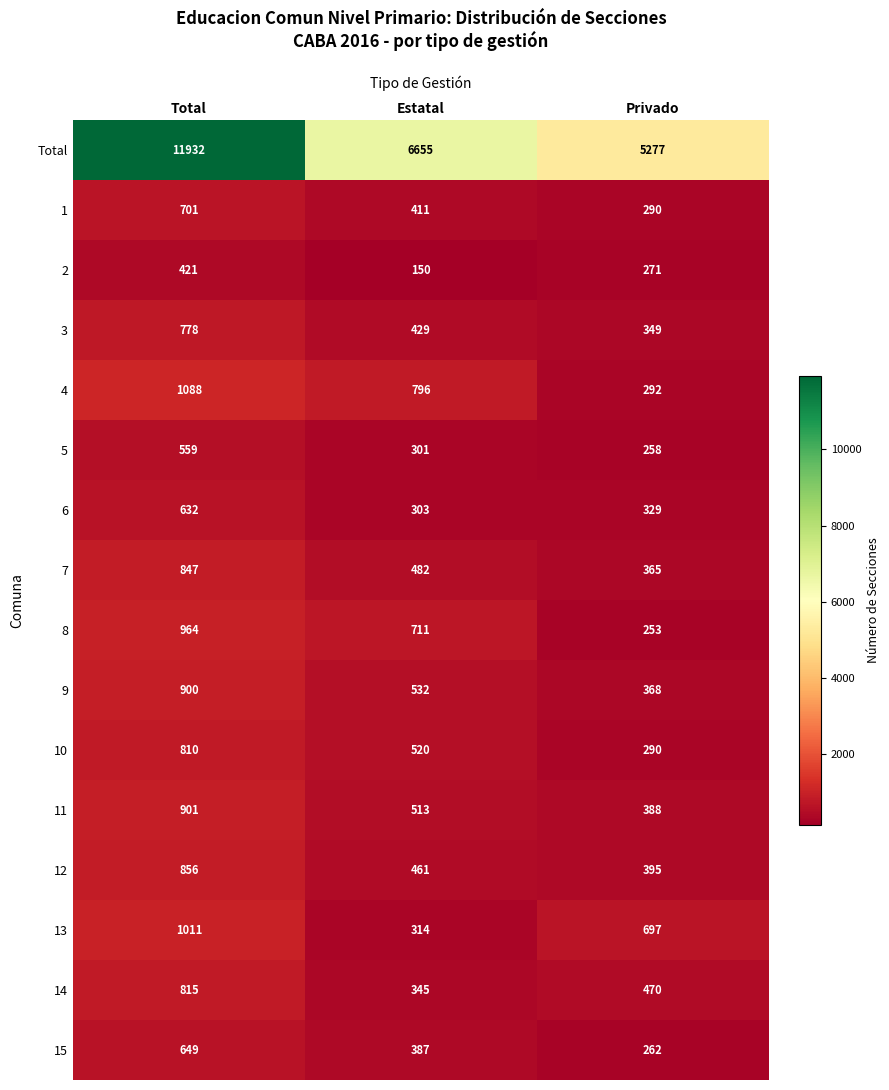

How many data points does each series have?

3